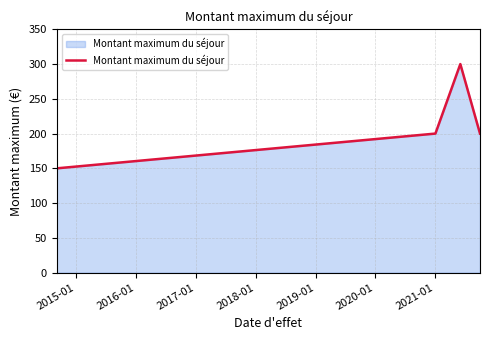

How many interior local peaks (higher than both neighbors) does the data have?

1